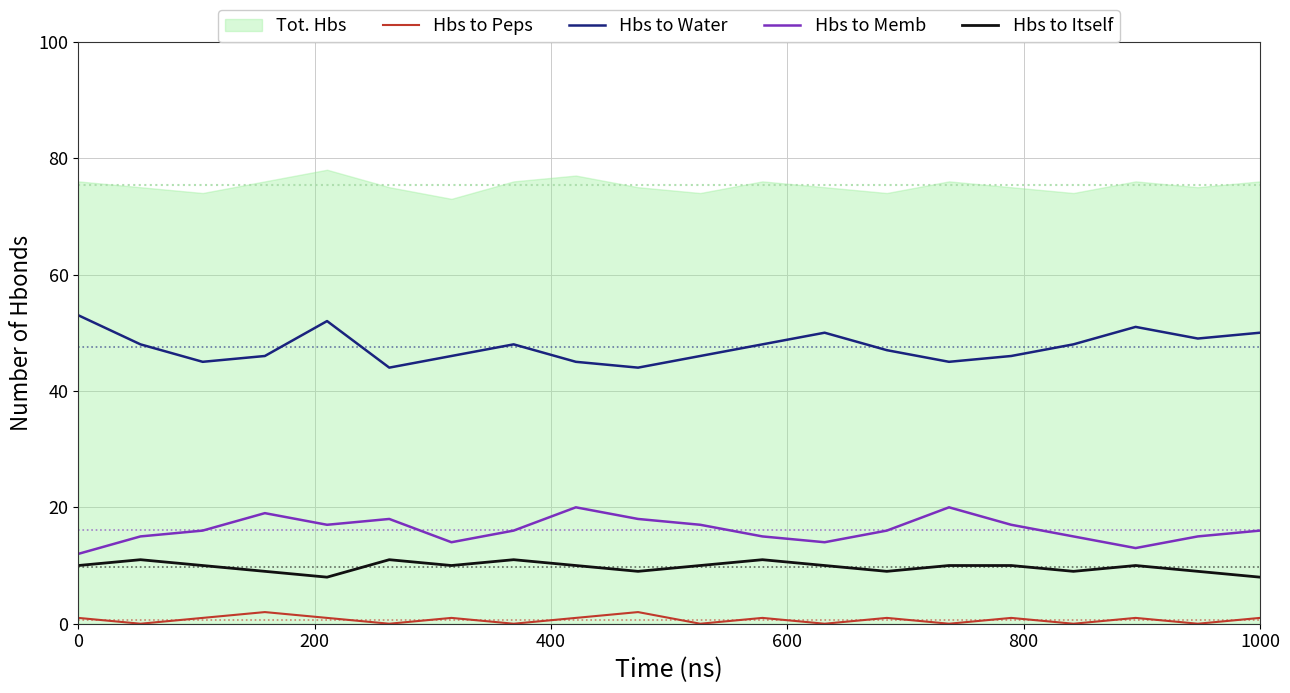

What is the minimum value for Hbs to Itself?

8